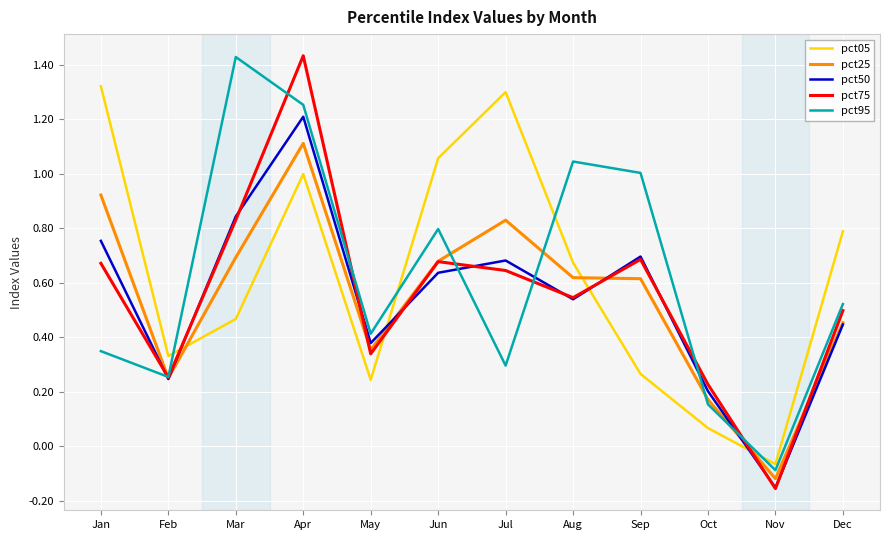

Which category has the lowest value in the pct50 series?

Nov